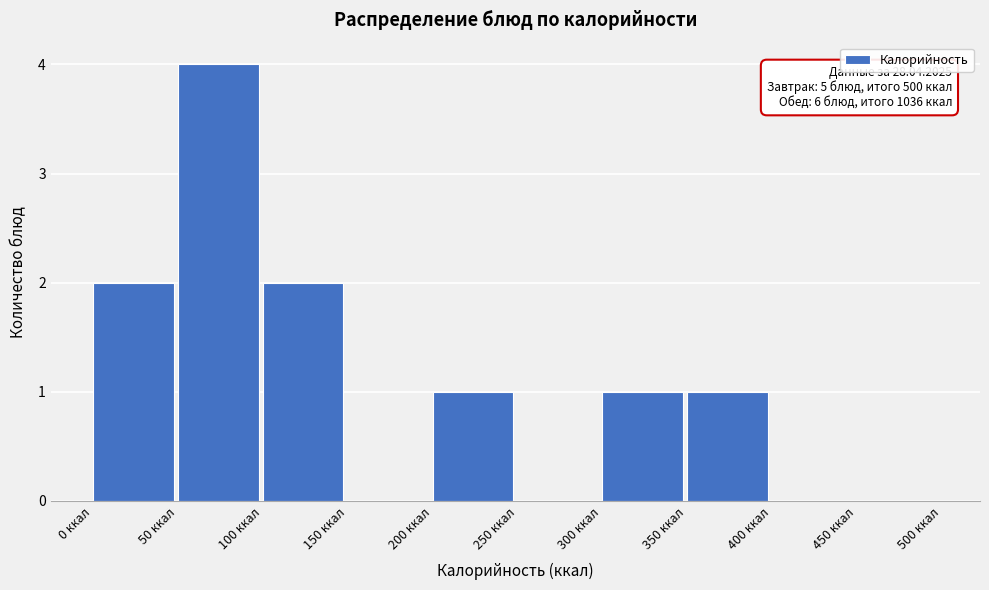

Which range on the x-axis has the tallest bar?

50 to 100